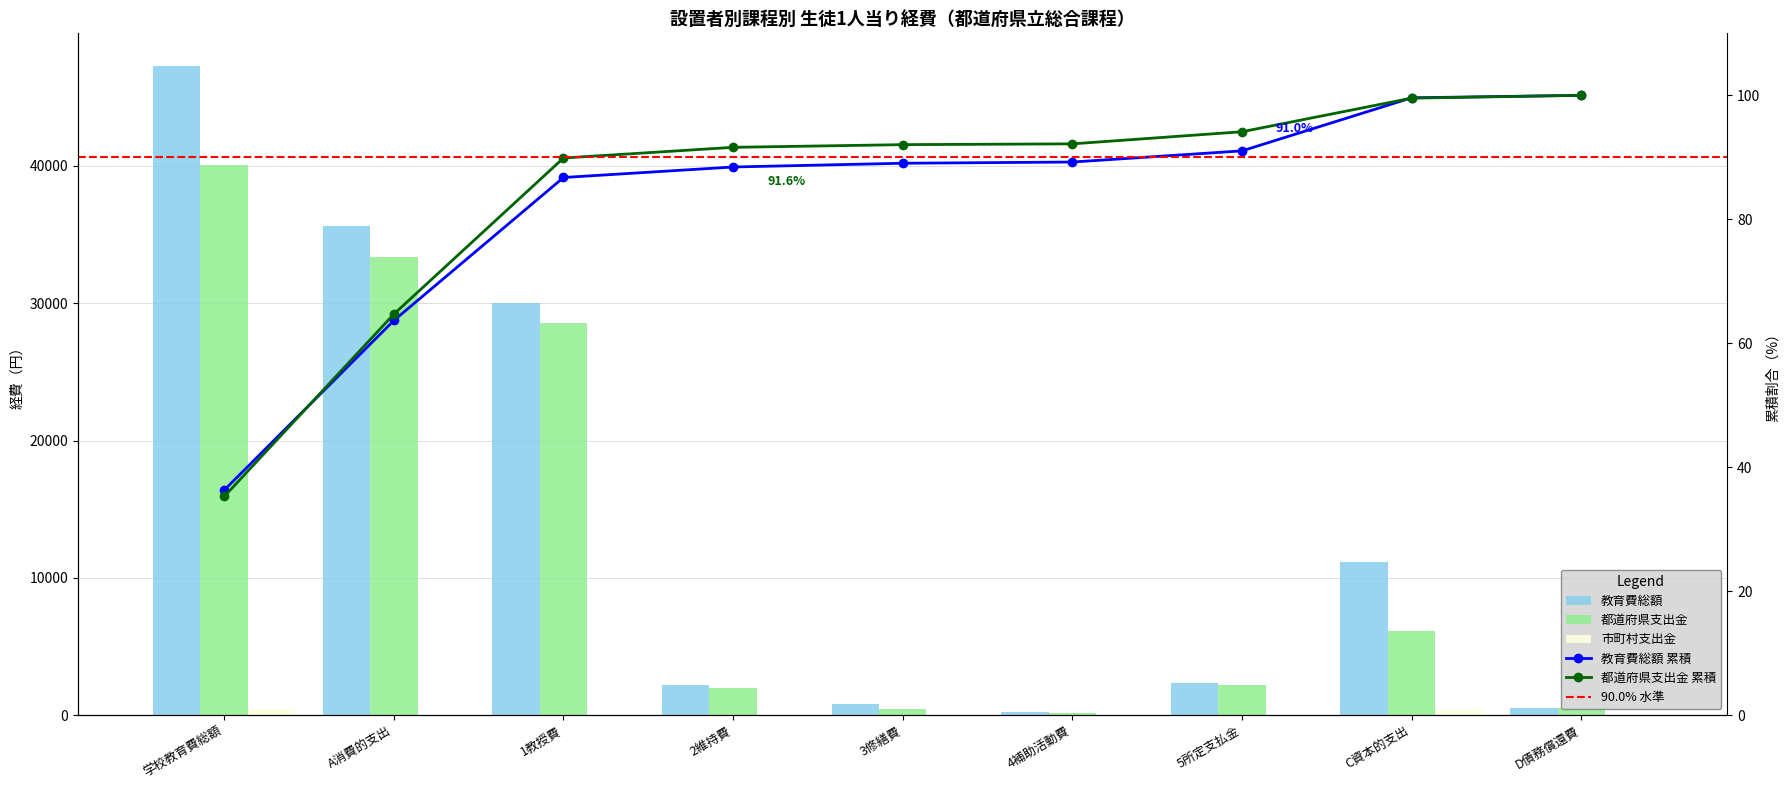

Reading left to right, list all the values displayed in this chart.

教育費総額: 47296	35628	30038	2204	787	255	2344	11149	519
都道府県支出金: 40038	33375	28567	1954	492	144	2218	6148	515
市町村支出金: 432	24	11	3	4	2	4	404	4